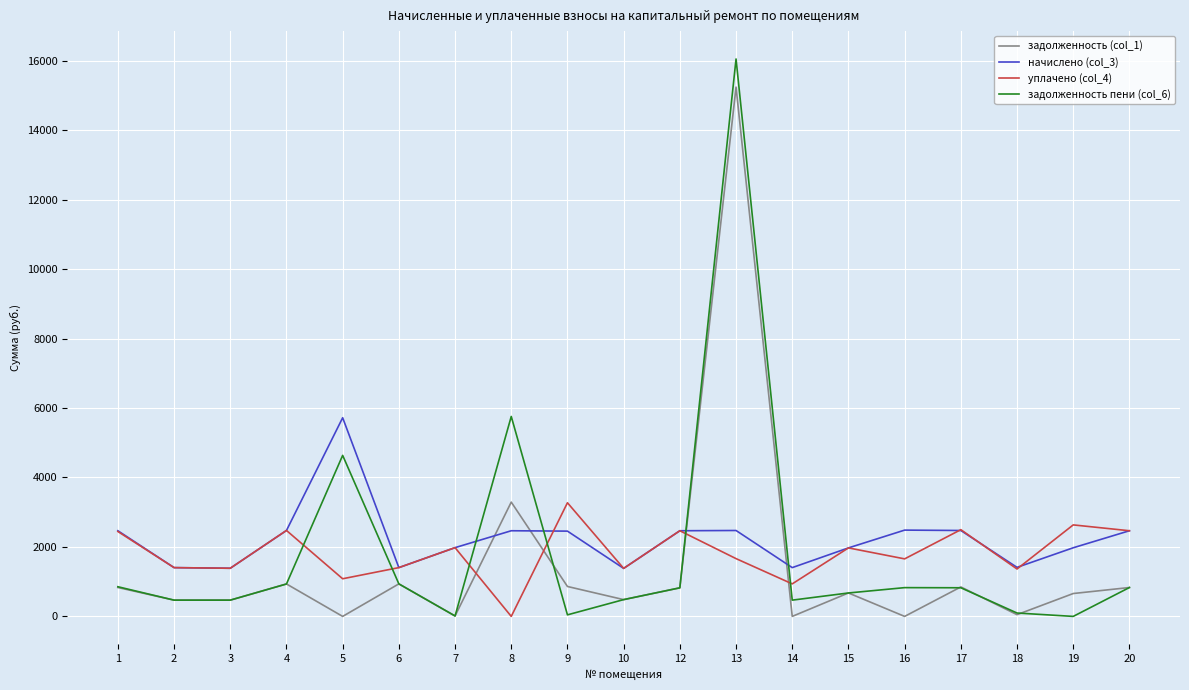

Which series has the widest spread of values?

задолженность пени (col_6)